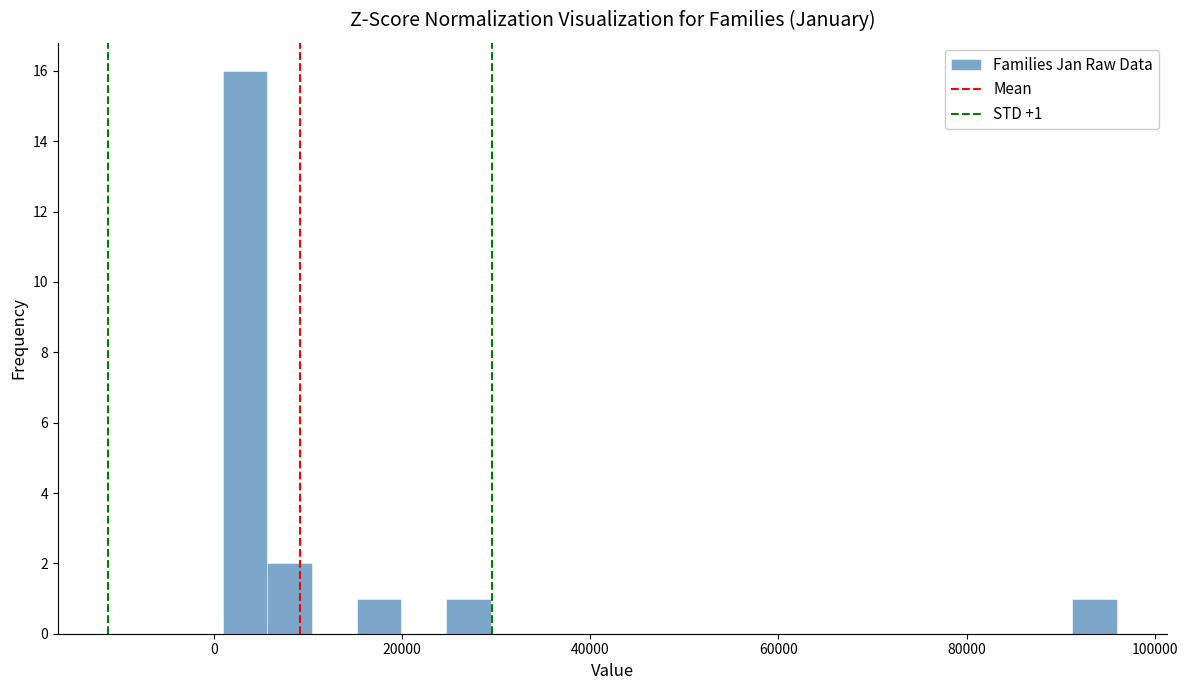

Read against the x-axis, roughly where is the centre of the tallest bar?

4000